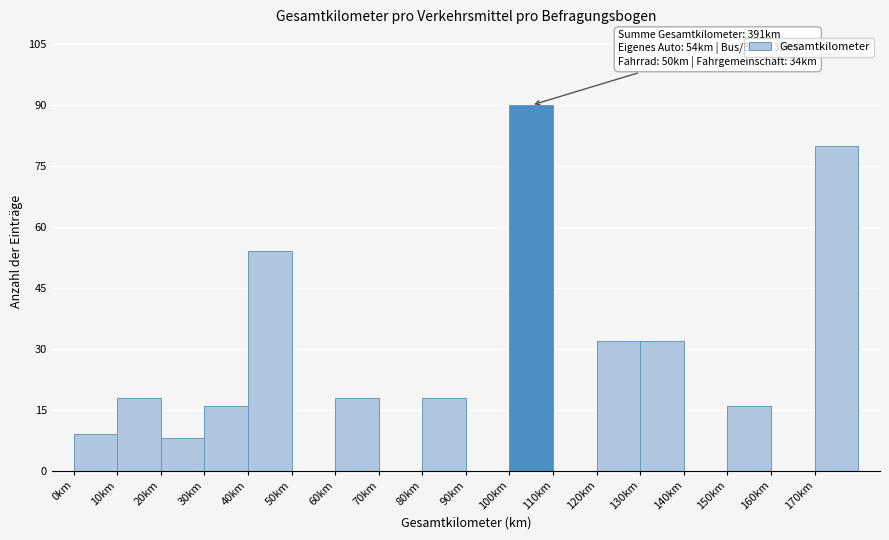

Which range on the x-axis has the tallest bar?

100 to 110